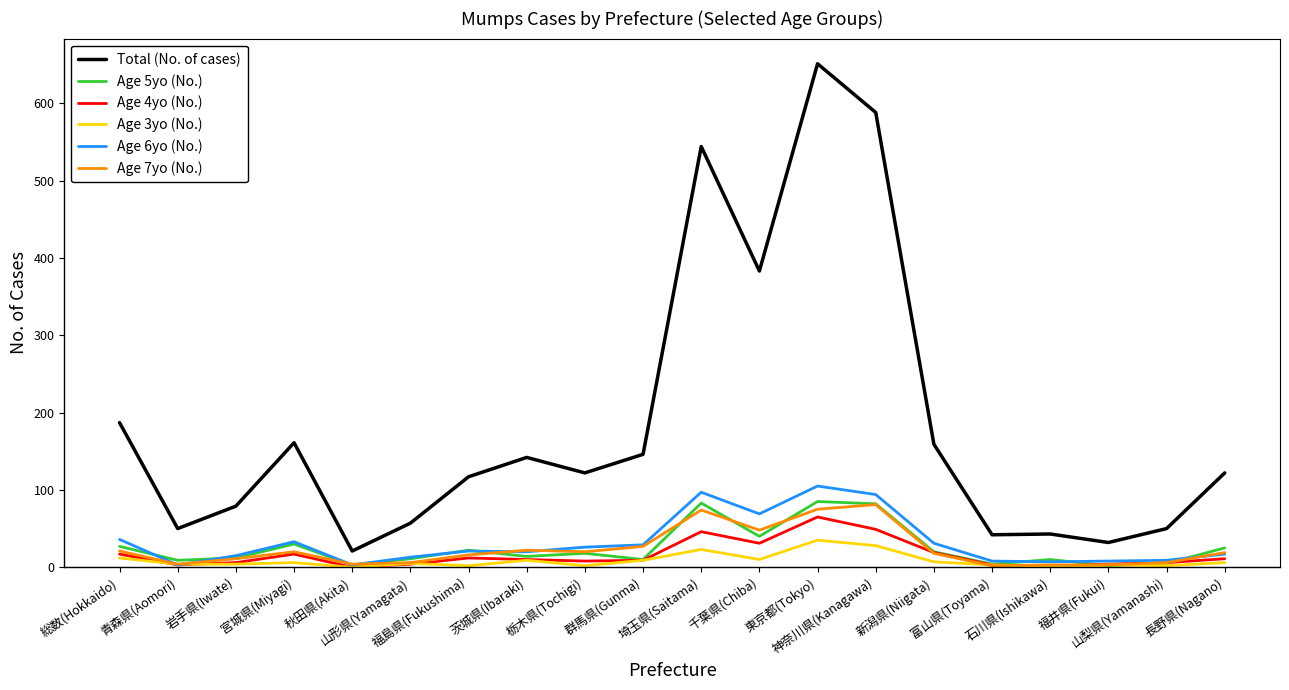

Which series has the largest total across all categories?

Total (No. of cases)